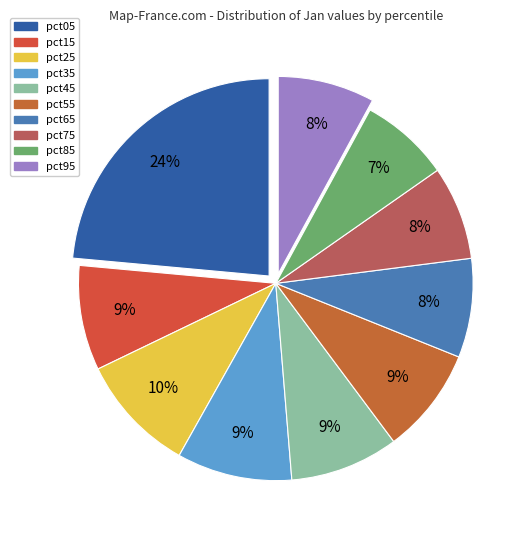

Is there any slice that represents more than half of the pie?

No